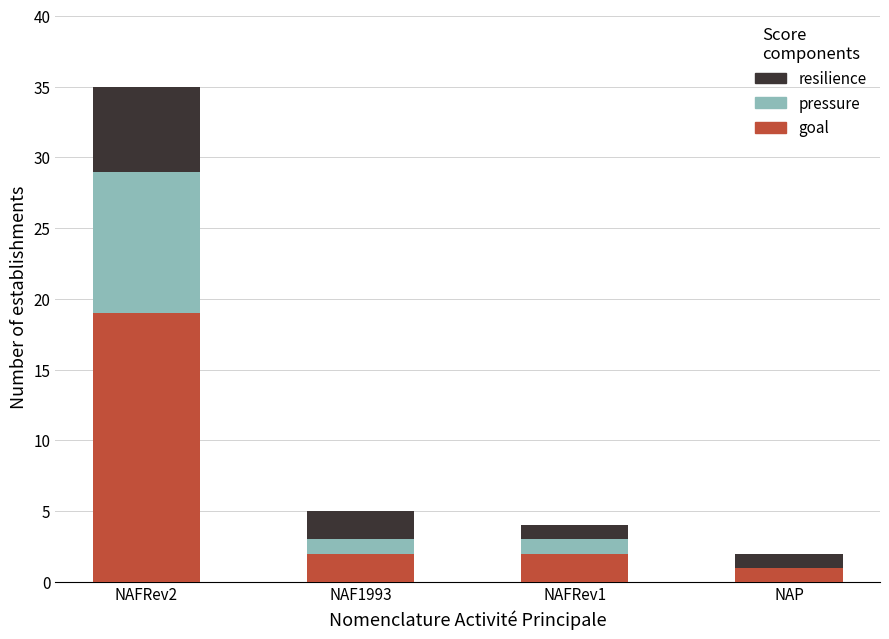

At which category is the sum across all series the highest?

NAFRev2